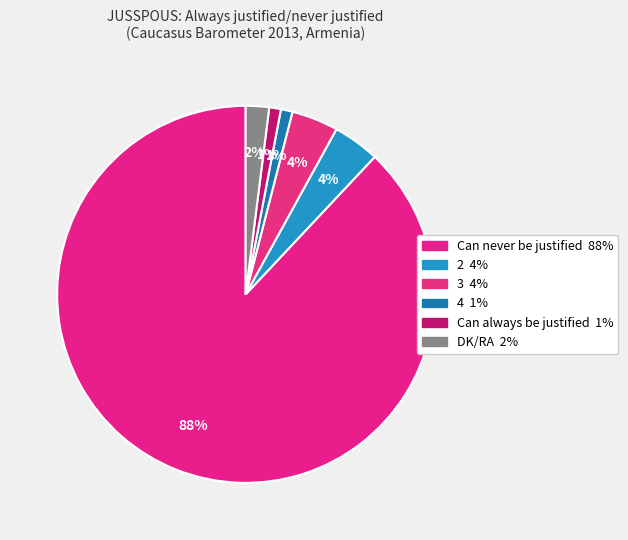

How many segments does this pie chart have?

6